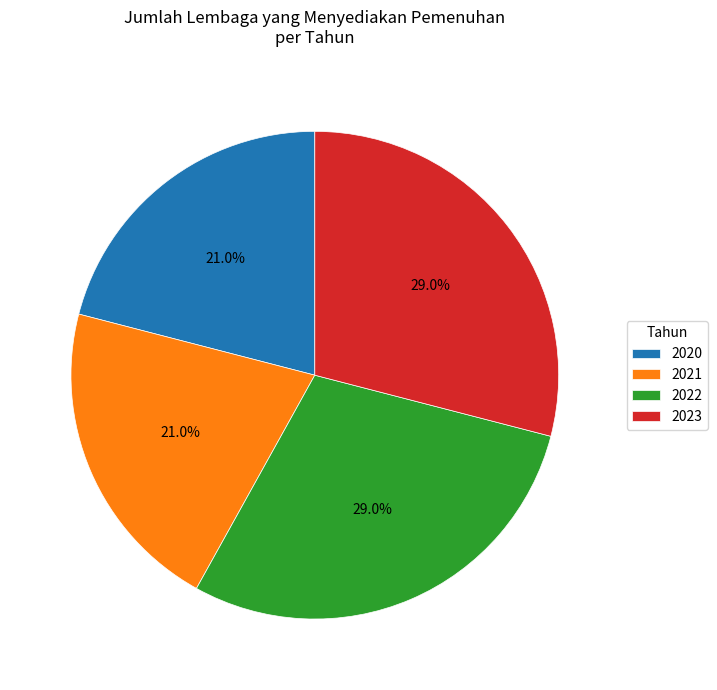

How much of the chart is everything except 2022?

71.0%